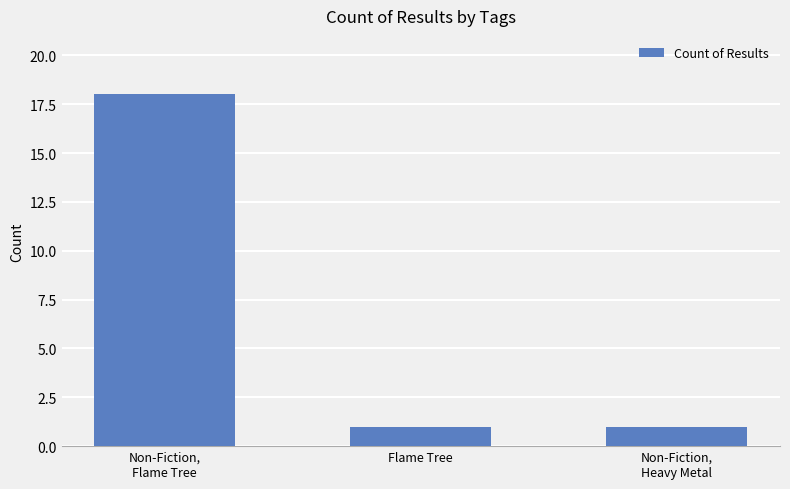

What position from the left is Non-Fiction,
Flame Tree?

1